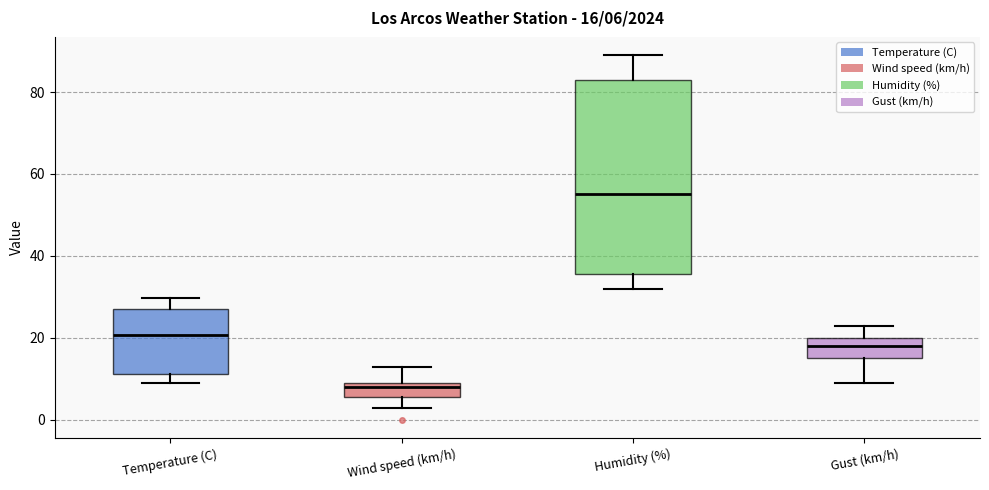

Comparing the boxes themselves (not the whiskers), which one is the tallest?

Humidity (%)